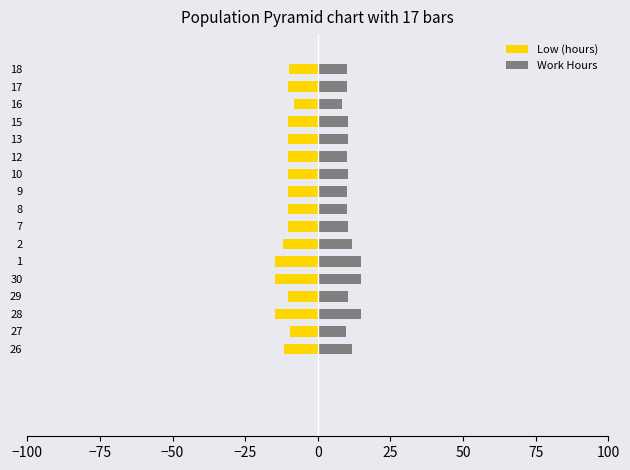

Does the chart contain stacked bars?

No